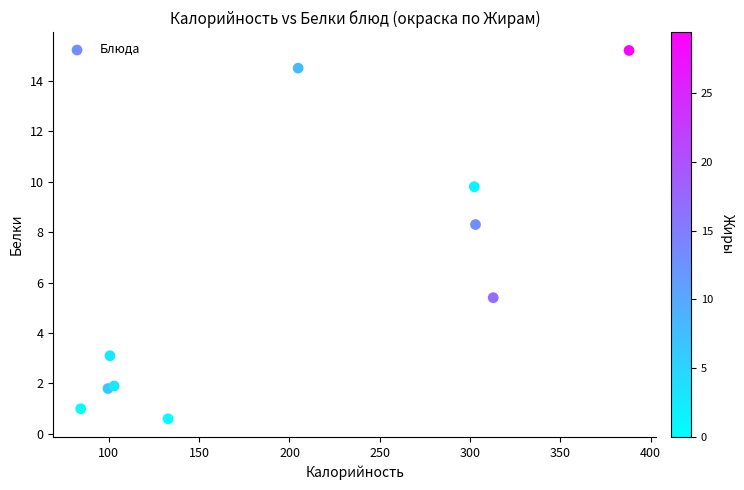

What Y value in the scatter plot is closest to 7?

8.3